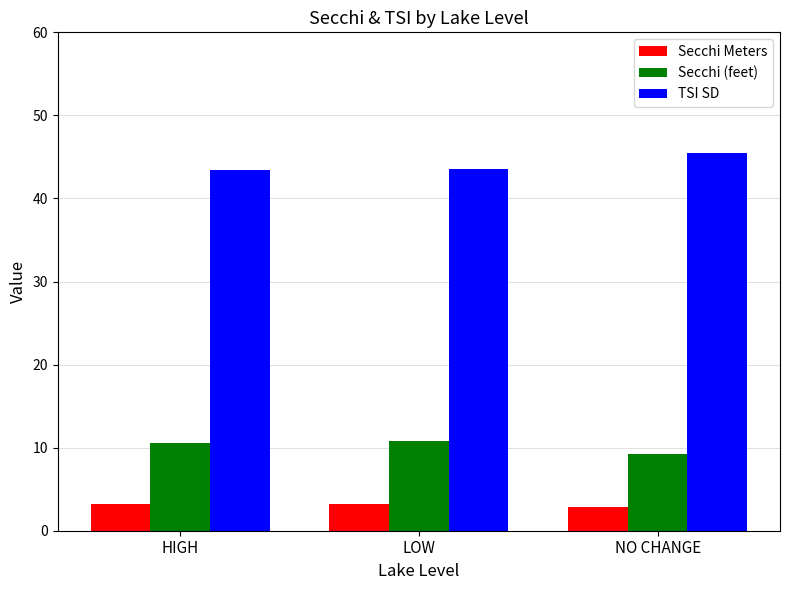

What is the lowest value of the TSI SD series?

43.4